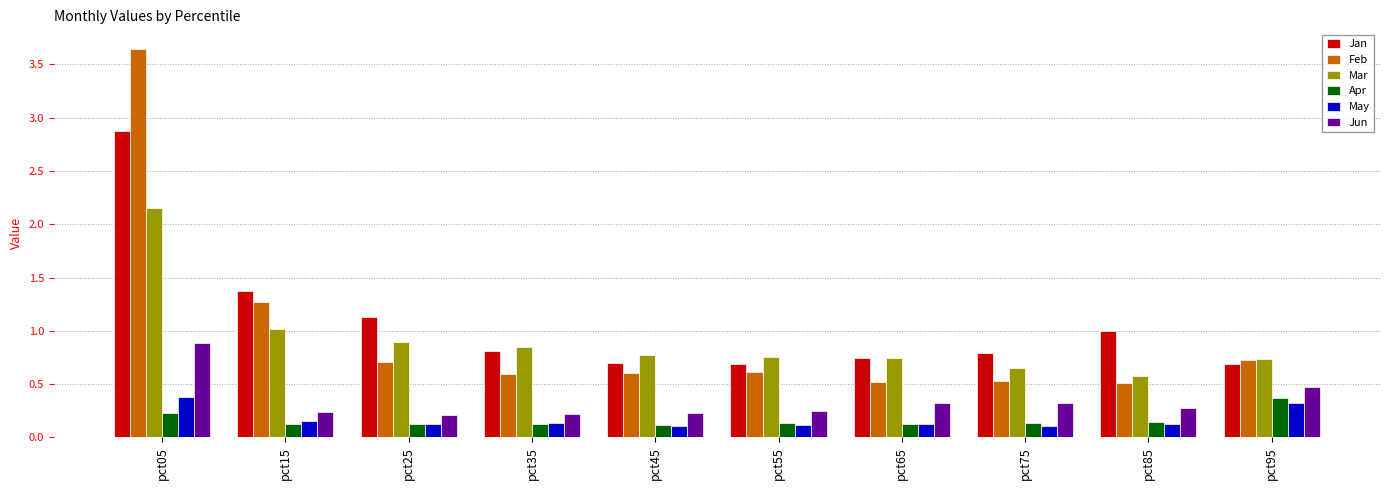

Which series has the largest range (max minus min)?

Feb